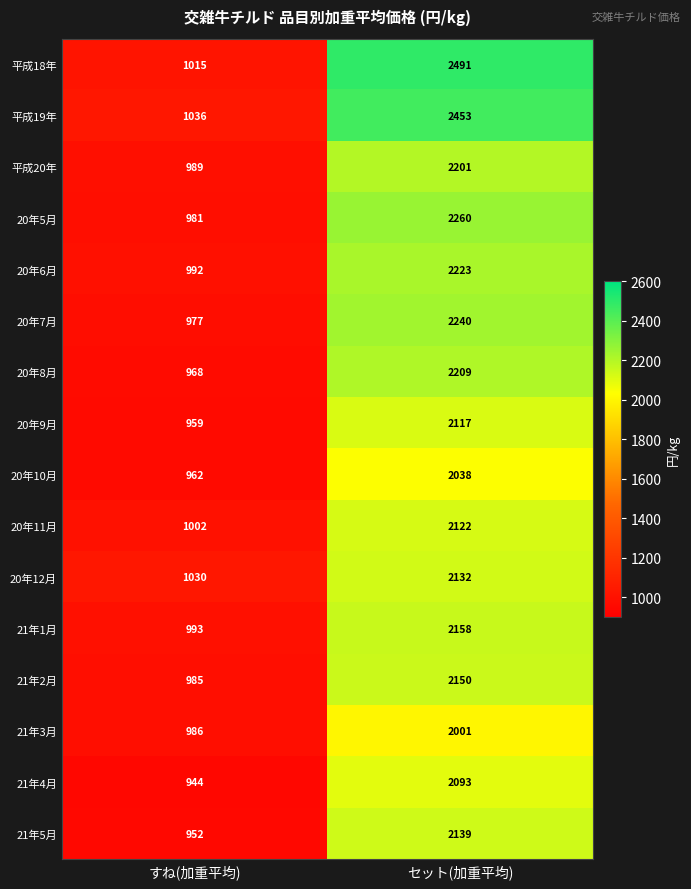

Is it true that 20年5月 equals 4051 at セット(加重平均)?

False